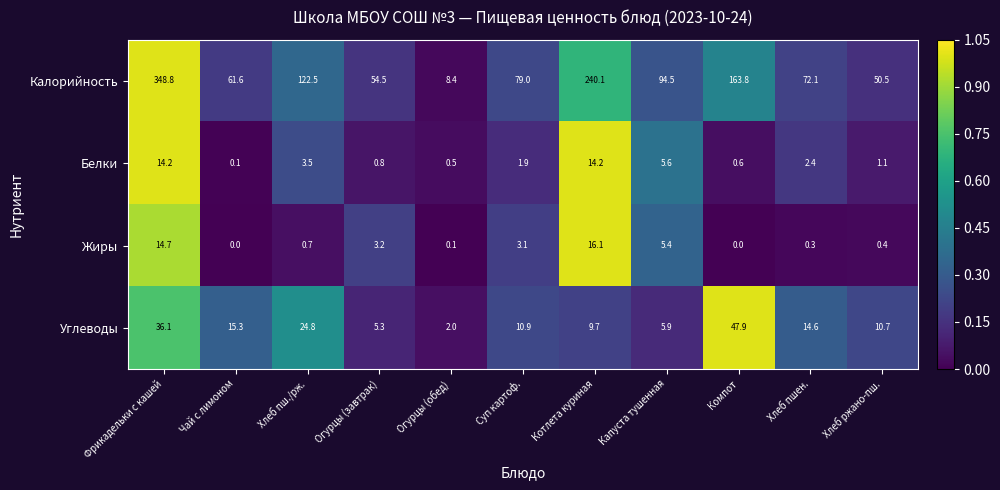

Which category has the highest value in the Углеводы series?

Компот